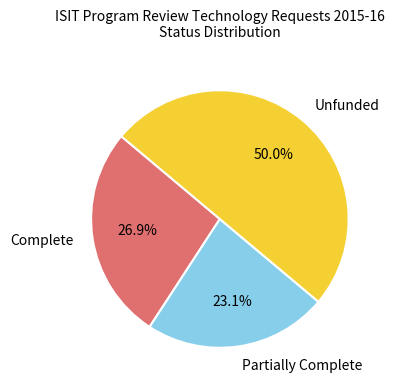

To the nearest percent, what portion does Partially Complete represent?

23%